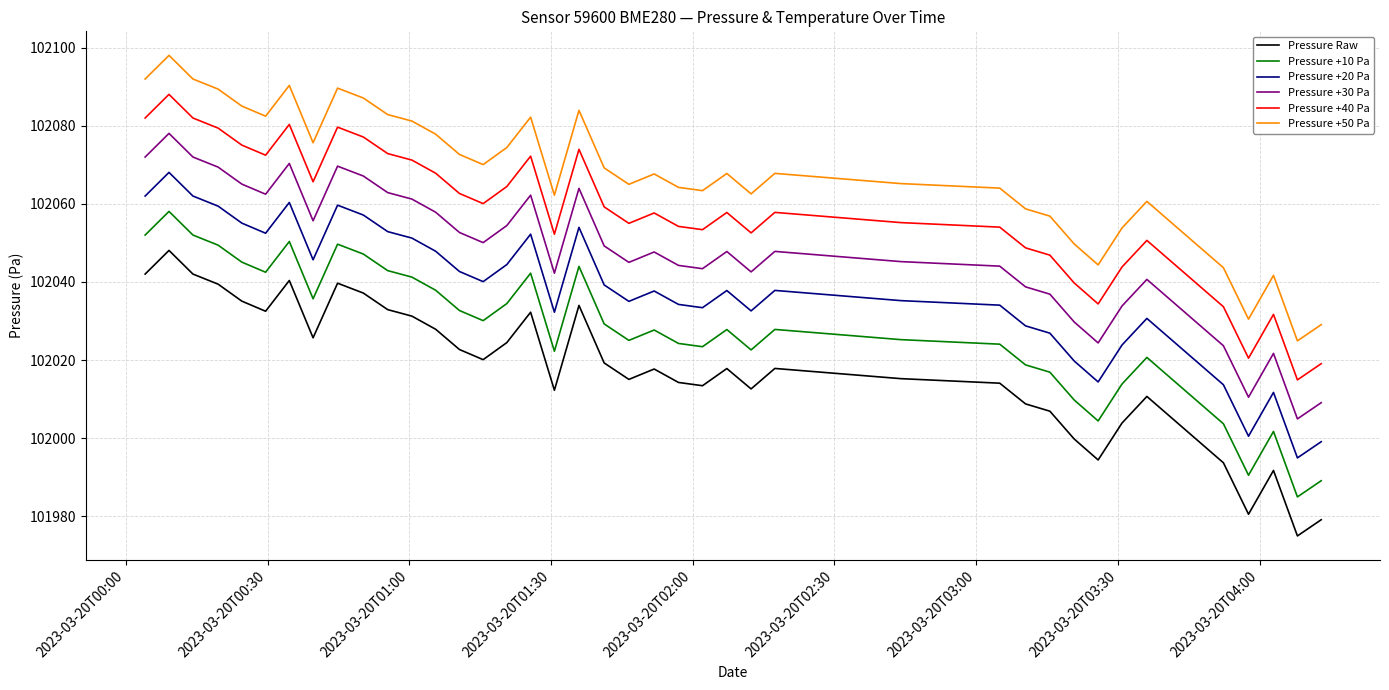

What is the minimum value for Pressure +30 Pa?

102004.9